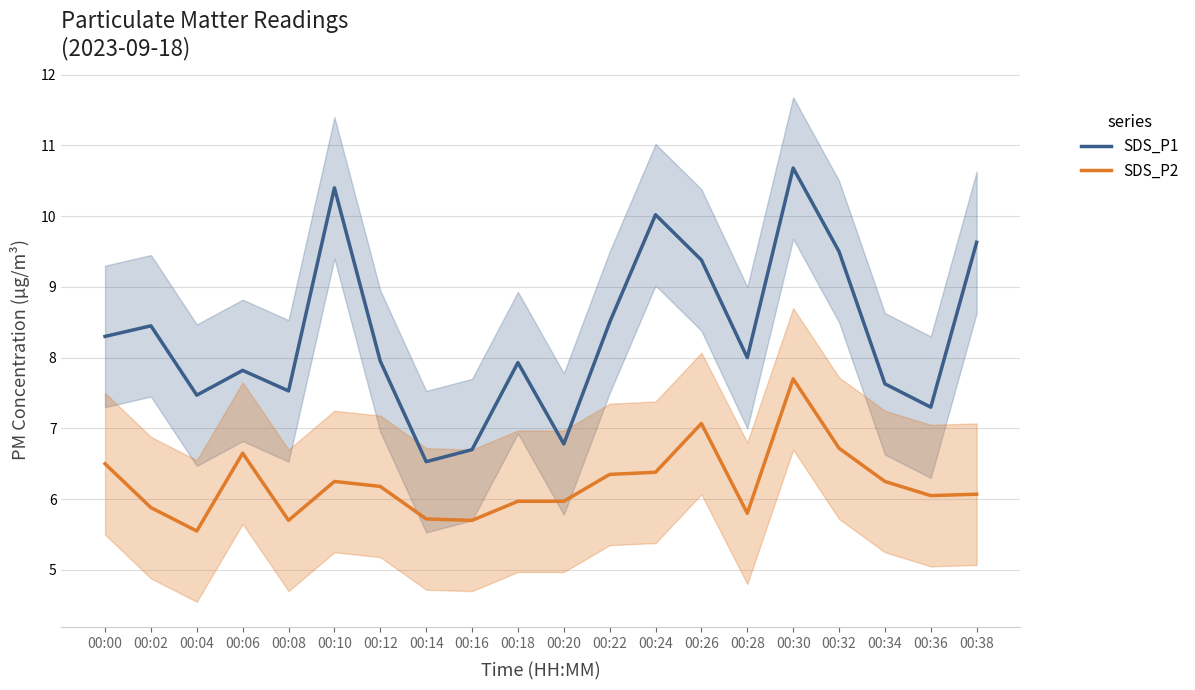

Reading left to right, what are all the values shown in this chart?

SDS_P1: 8.3	8.4	7.5	7.8	7.5	10.4	8.0	6.5	6.7	7.9	6.8	8.5	10.0	9.4	8.0	10.7	9.5	7.6	7.3	9.6
SDS_P2: 6.5	5.9	5.5	6.7	5.7	6.2	6.2	5.7	5.7	6.0	6.0	6.3	6.4	7.1	5.8	7.7	6.7	6.2	6.0	6.1